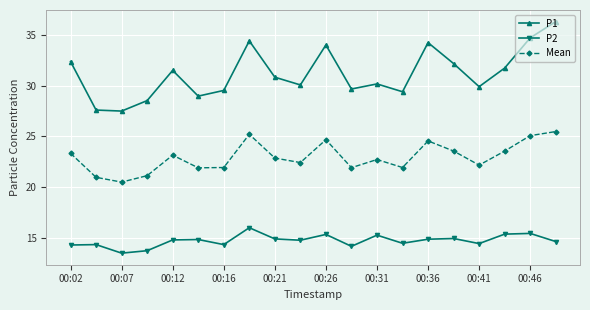

What are all the series names shown in the legend?

P1, P2, Mean